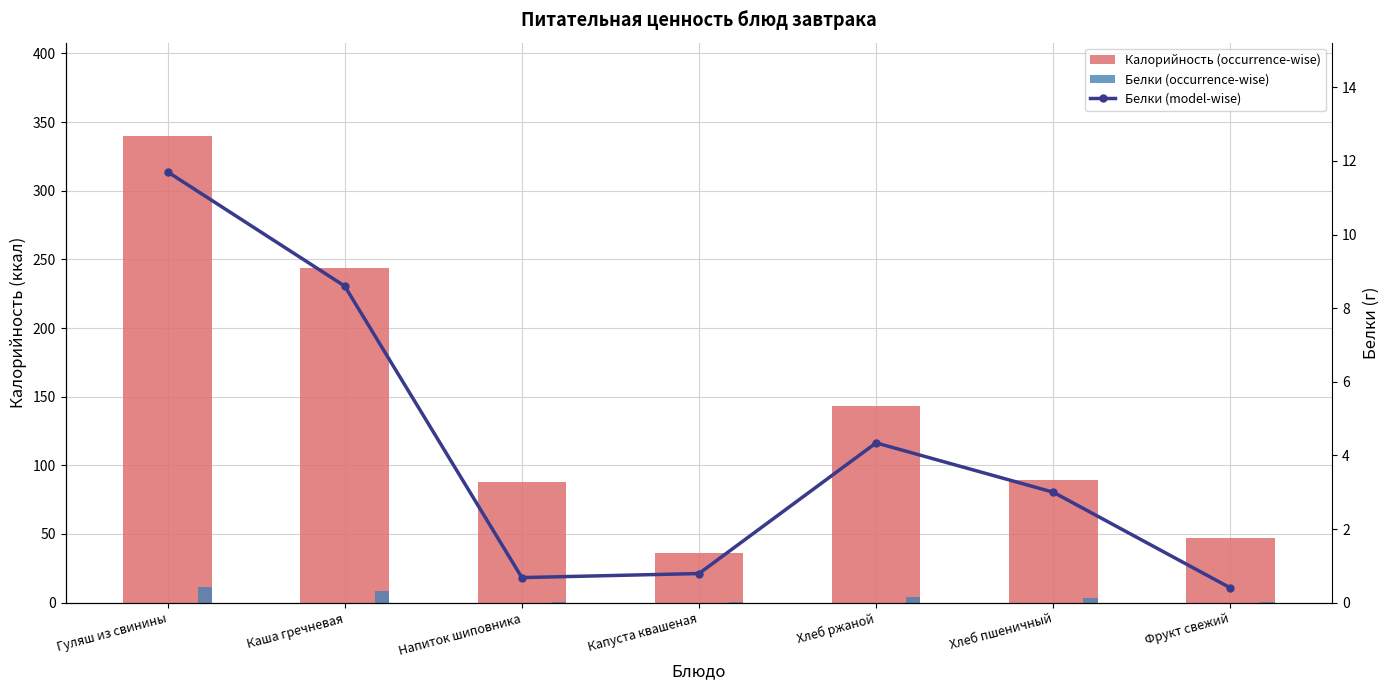

What is the label of the 2nd bar from the left?

Каша гречневая